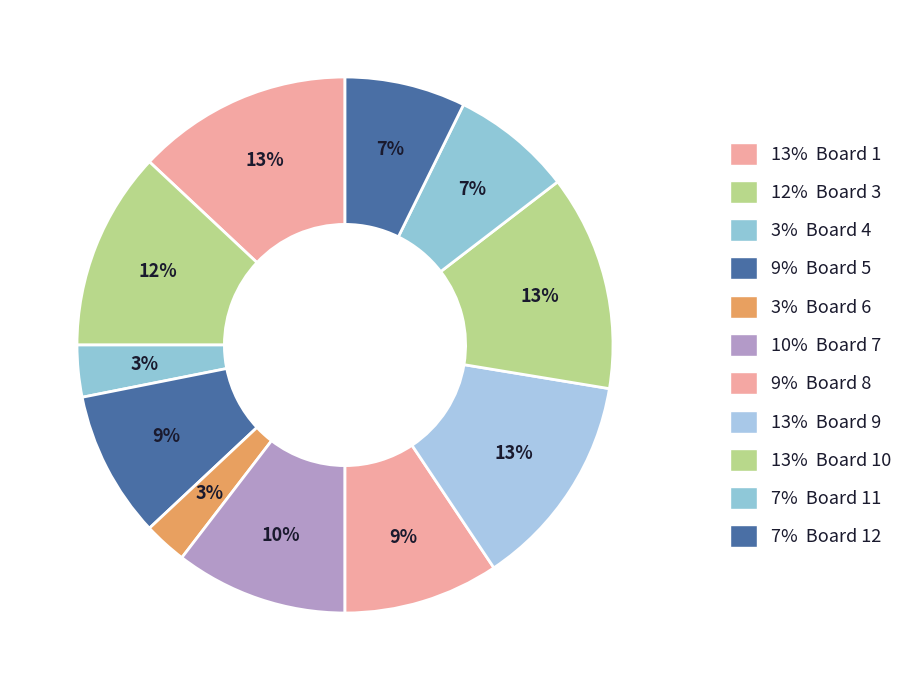

How many segments does this pie chart have?

11